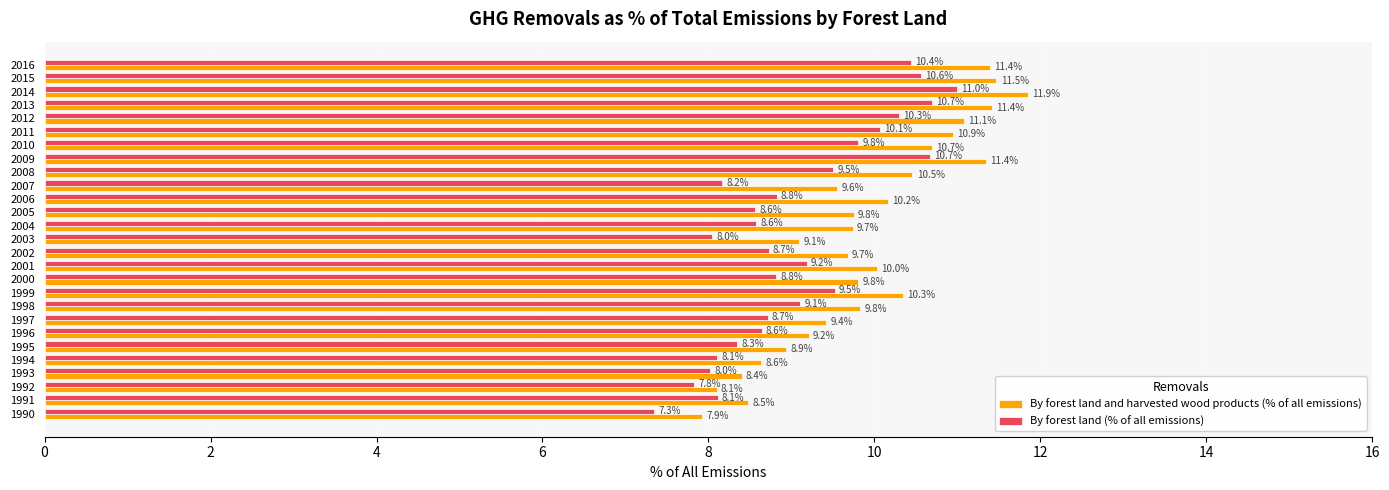

Which series has the largest range (max minus min)?

By forest land and harvested wood products (% of all emissions)